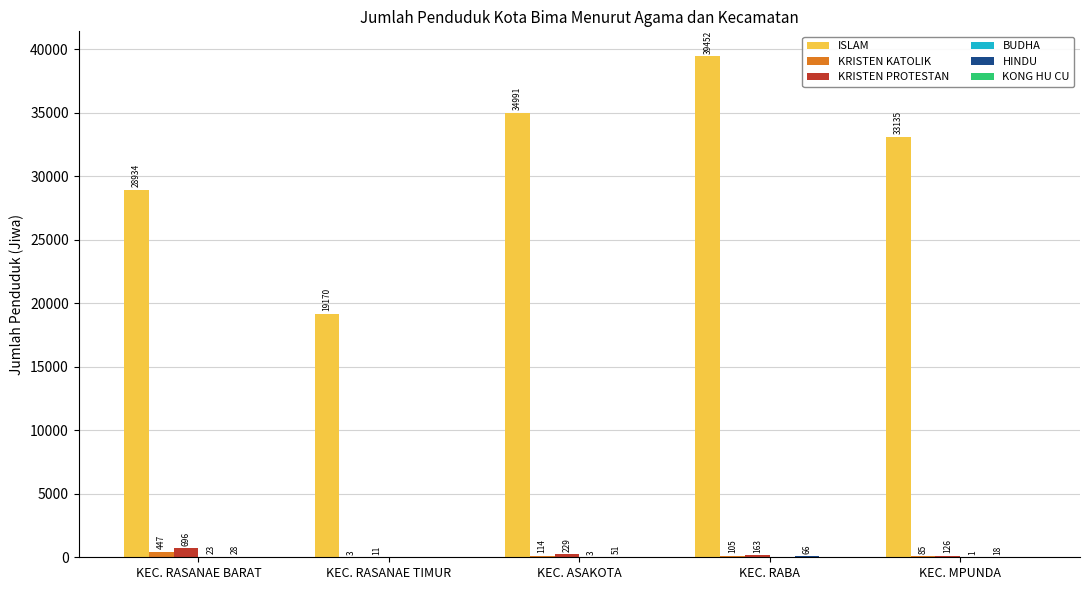

What is the sum of the KRISTEN KATOLIK values at KEC. RASANAE BARAT and KEC. RABA?

552